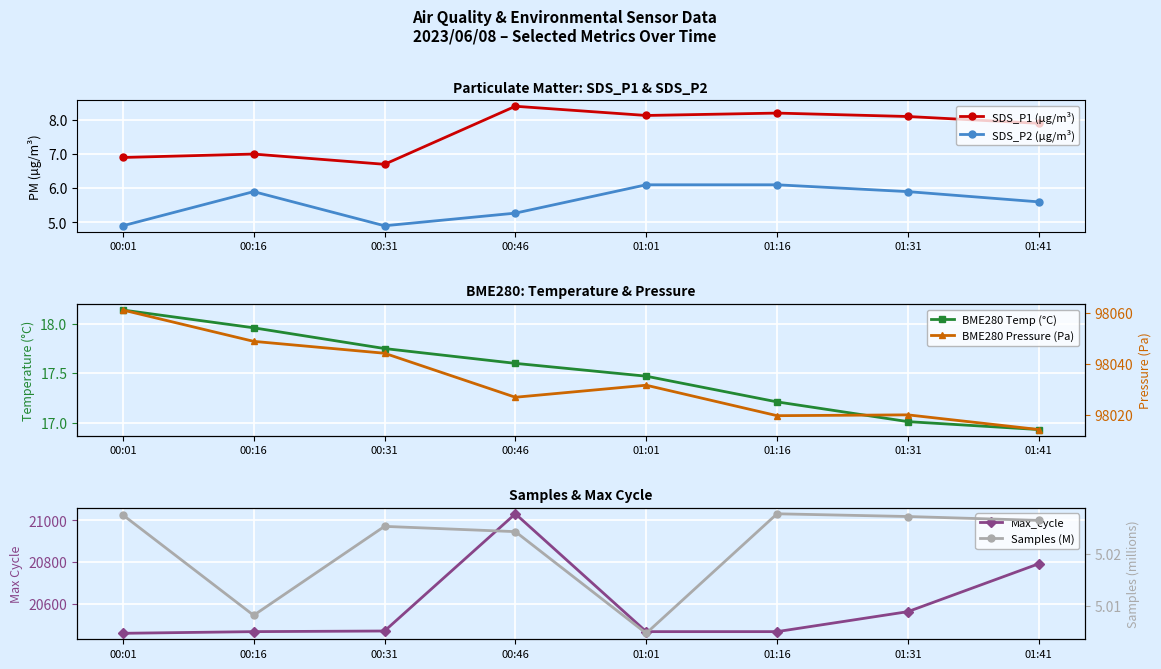

Where is the first local maximum for Max_cycle?

00:46